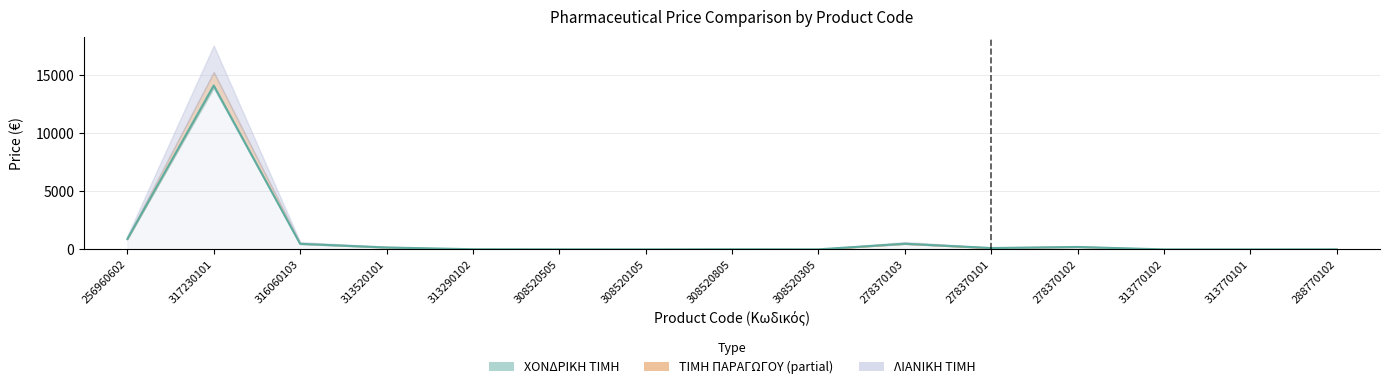

What is the difference between the second highest and minimum values?

894.5